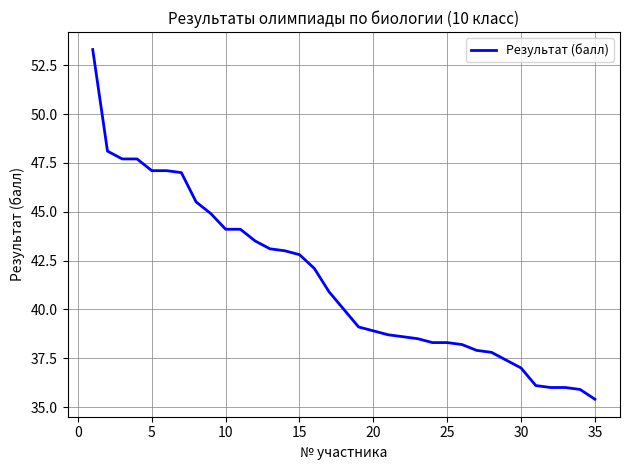

What is the greatest value displayed?

53.3